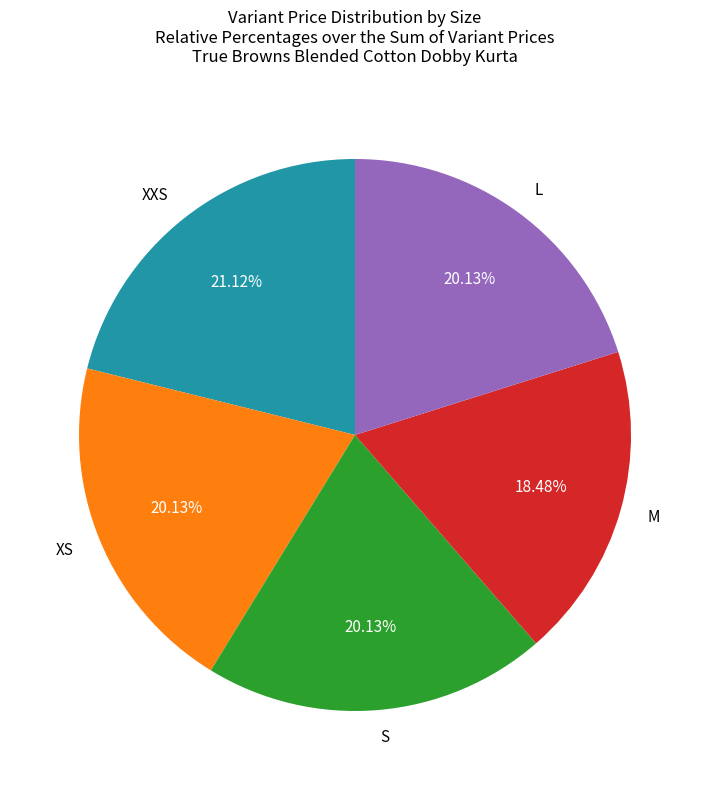

Does S represent more than half of the total?

No